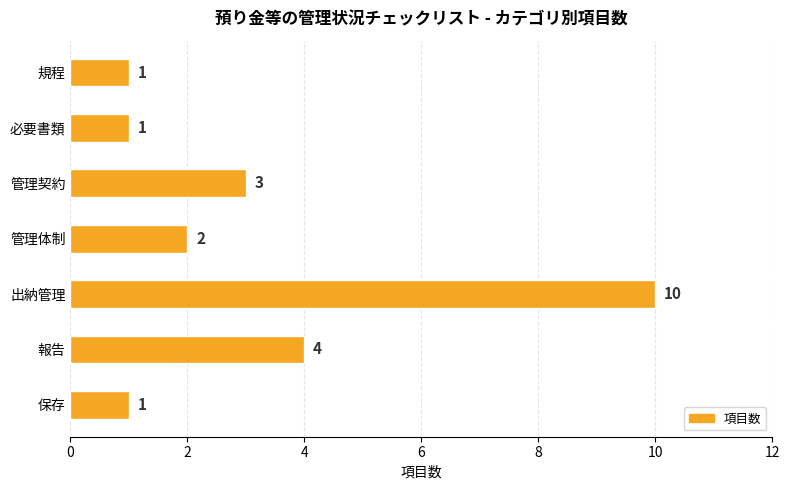

Reading top to bottom, extract all data points from this chart.

規程=1	必要書類=1	管理契約=3	管理体制=2	出納管理=10	報告=4	保存=1